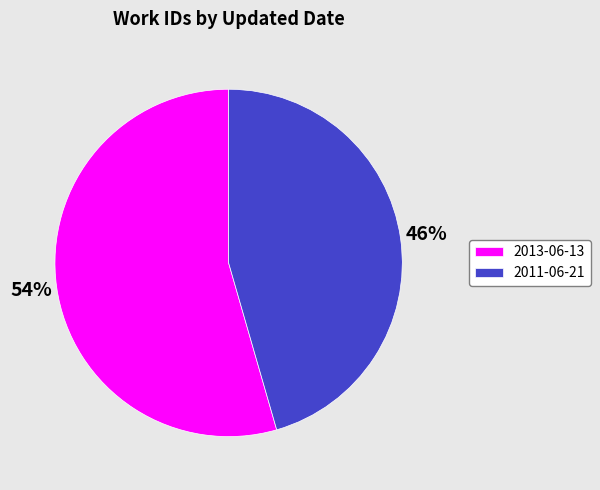

Which category has the biggest portion of the pie?

2013-06-13